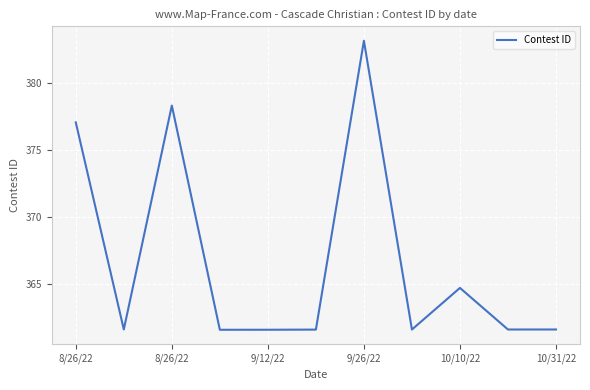

What is the smallest value displayed?

361.6